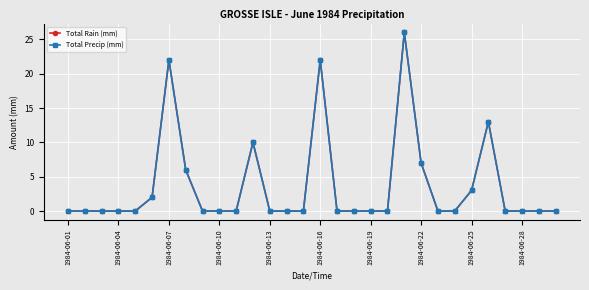

Is this an area chart (filled region under the line)?

No